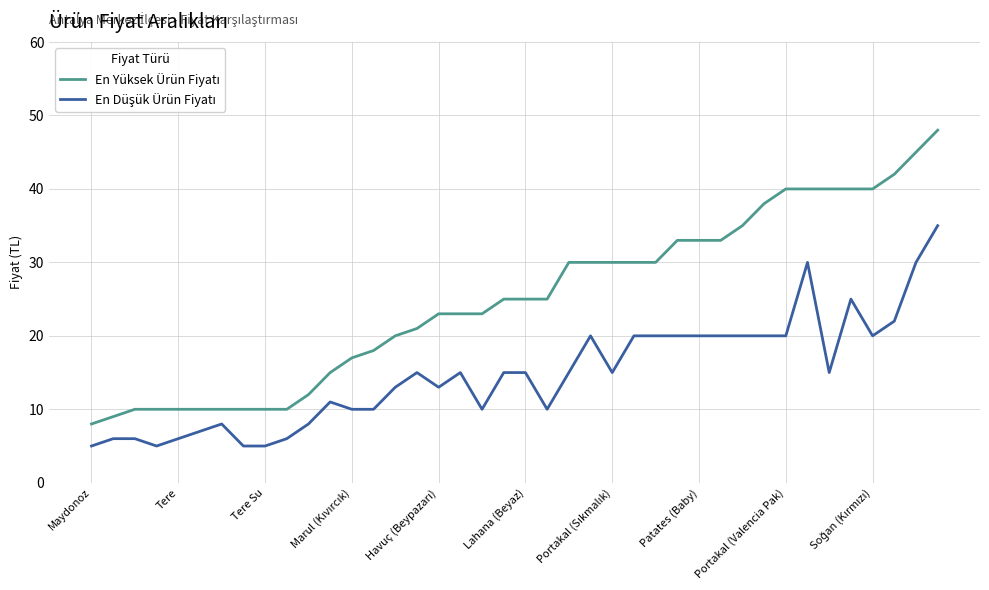

What is the smallest value displayed?

5